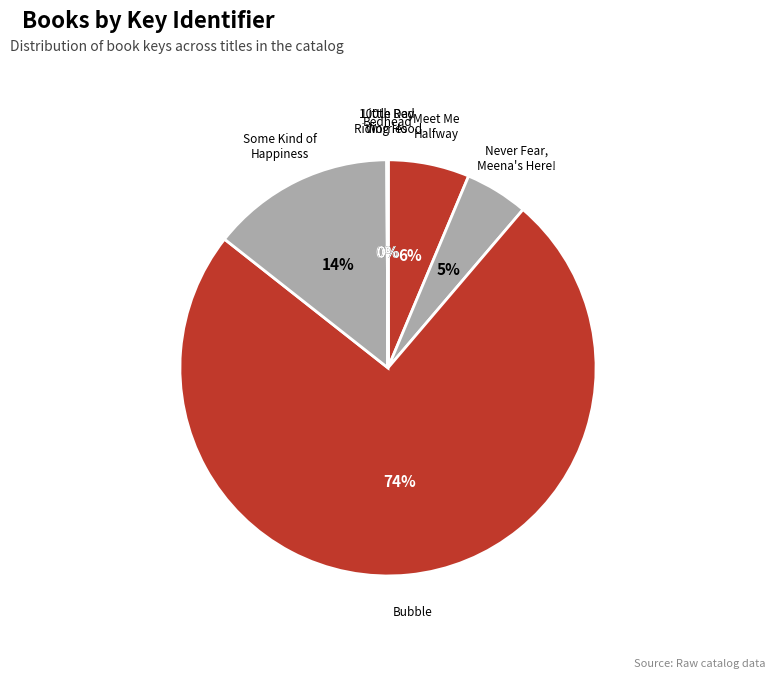

To the nearest percent, what percentage of the pie is Some Kind of Happiness?

14%